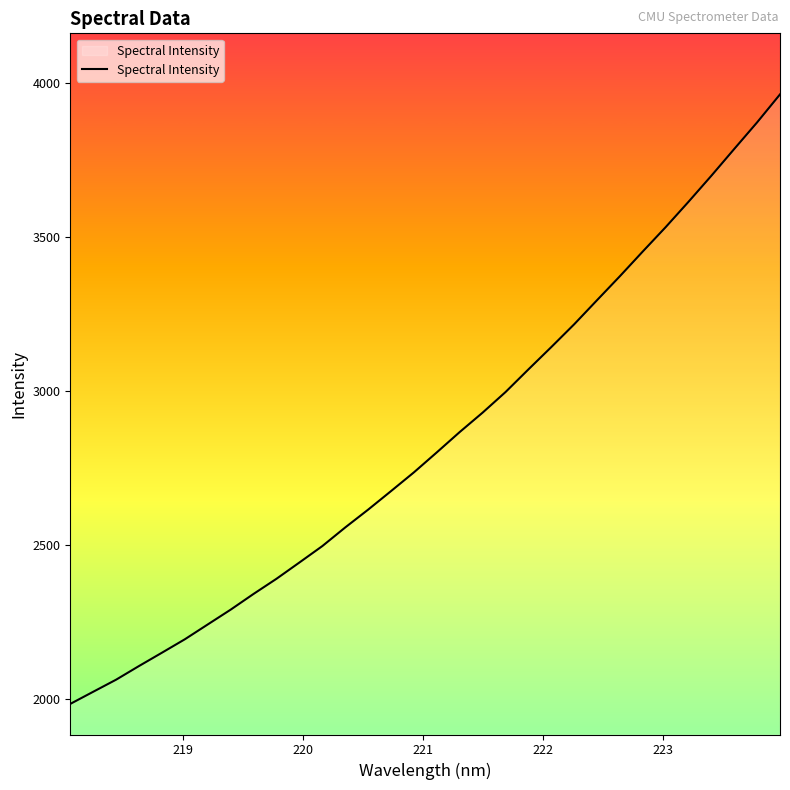

What is the difference between the maximum and minimum values?

1977.5